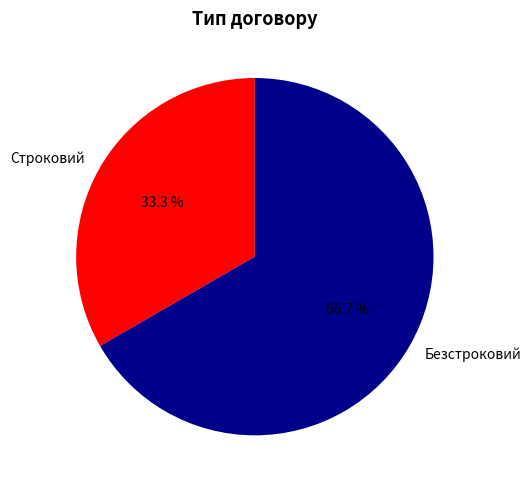

What percentage is the Строковий slice, to the nearest percent?

33%